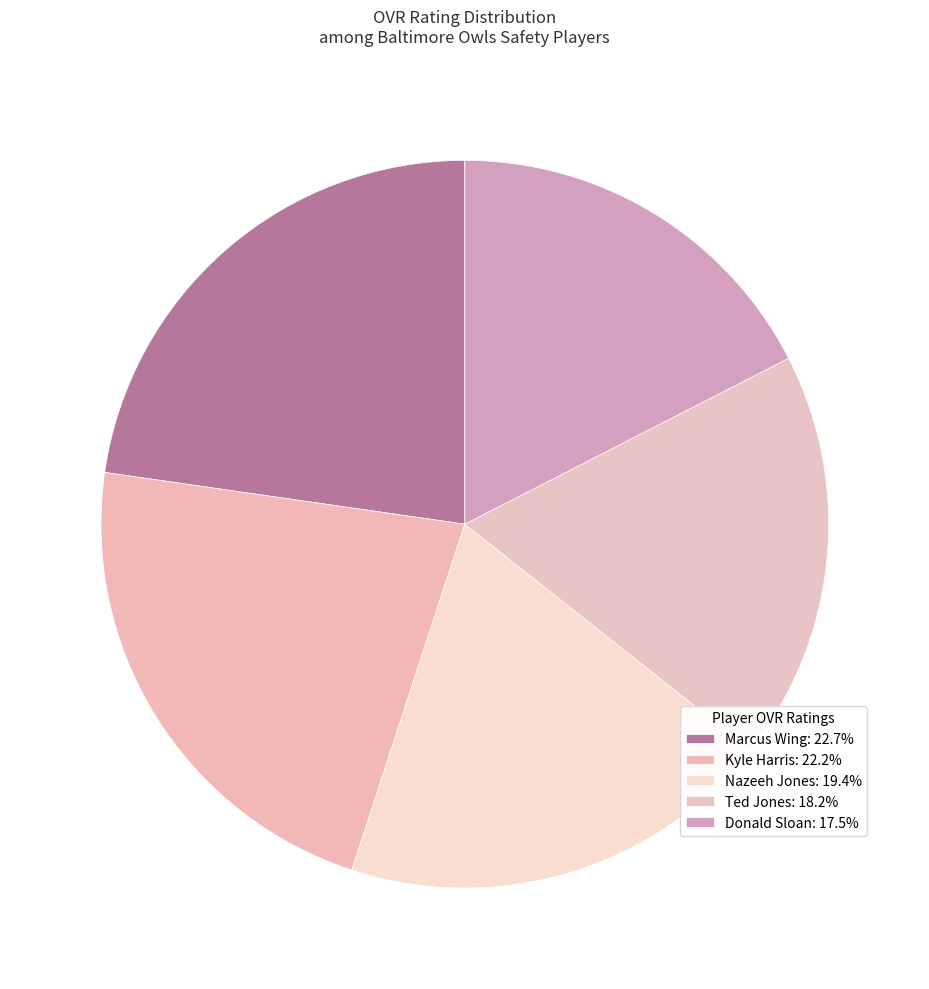

How many segments does this pie chart have?

5